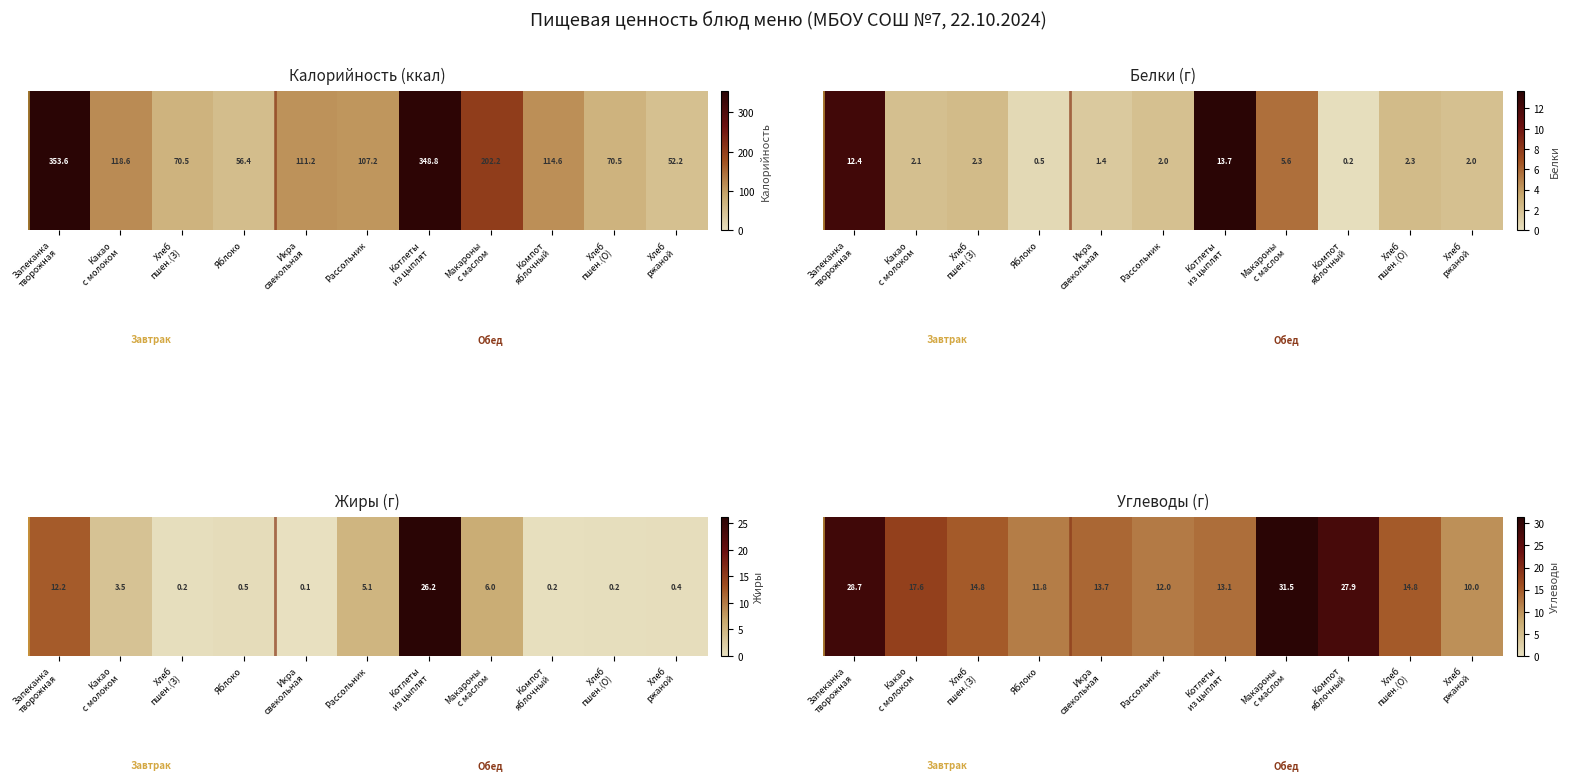

What is the smallest value displayed?

10.0